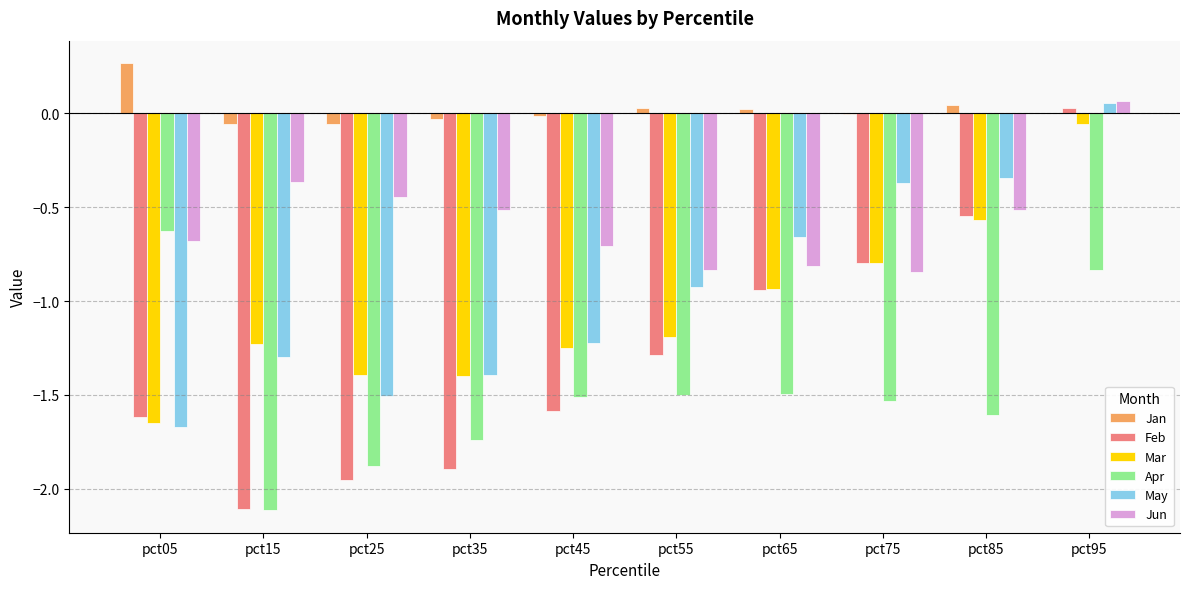

Is it true that Feb equals -2.7 at pct45?

False